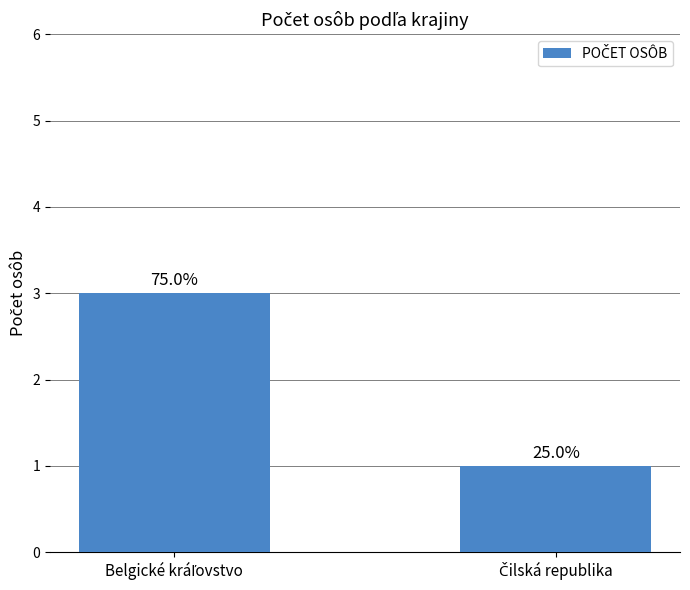

The chart shows a value of 3 at Belgické kráľovstvo. True or false?

True